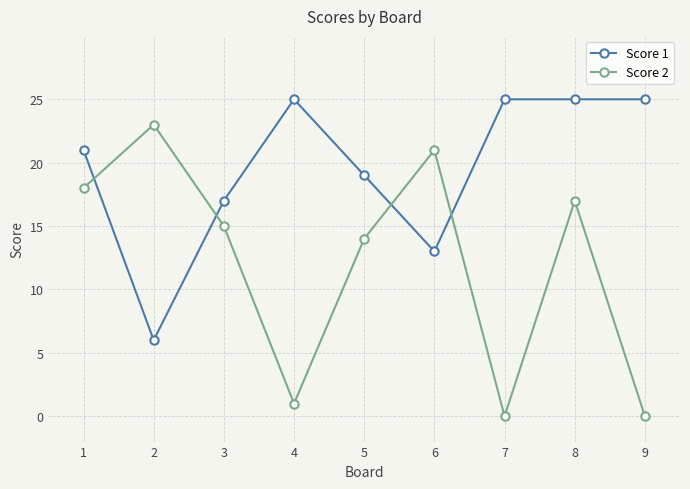

What is the sum of all Score 2 values?

109